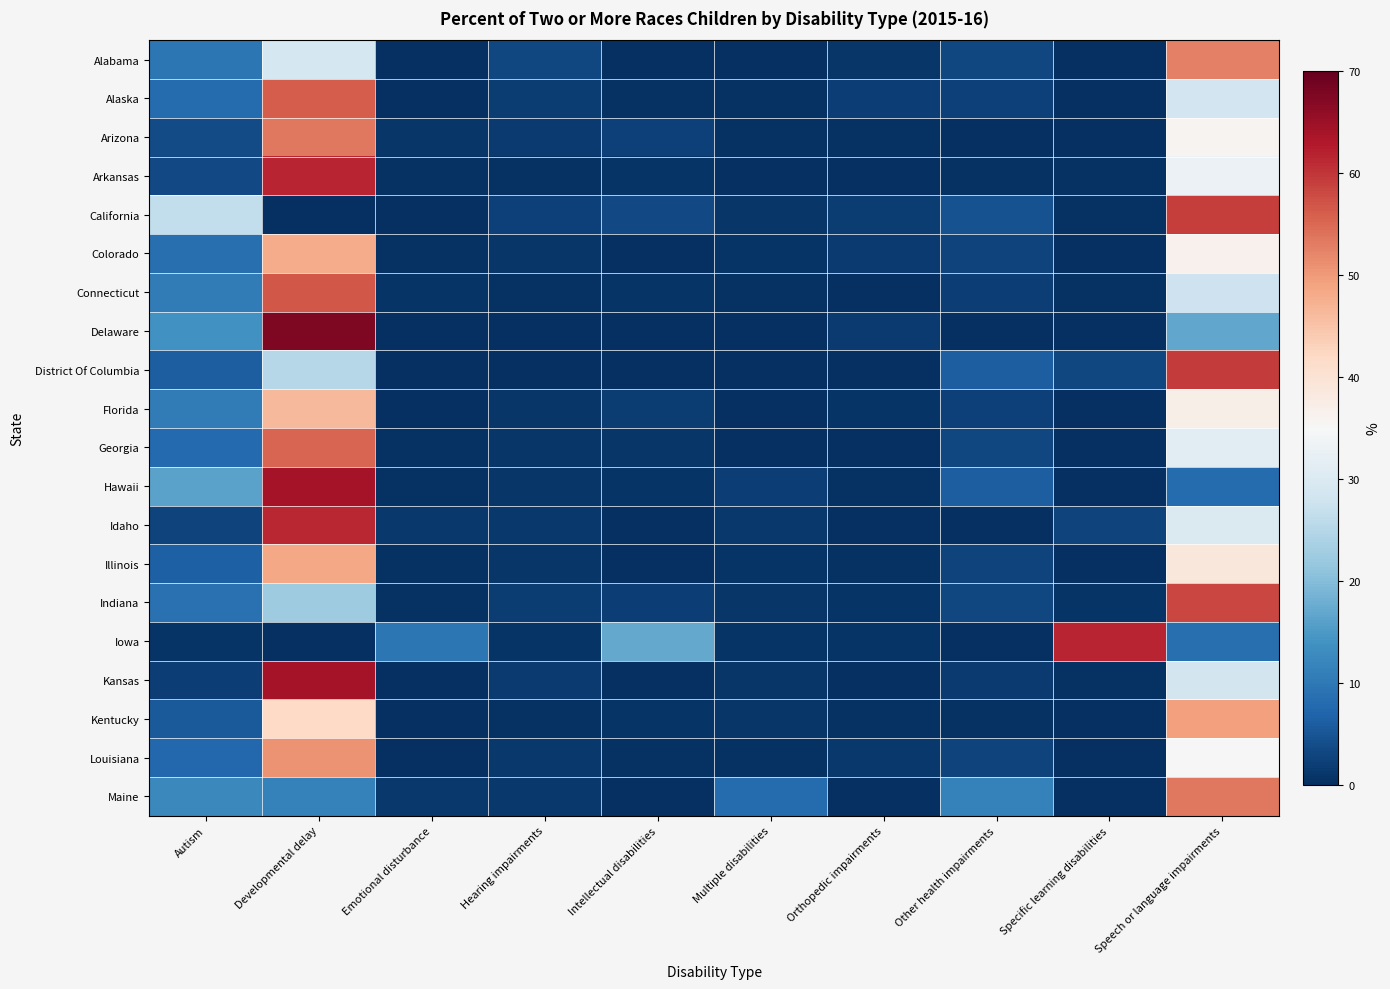

Reading left to right, extract all data points from this chart.

Alabama: Autism=9.8	Developmental delay=28.8	Emotional disturbance=0.0	Hearing impairments=3.3	Intellectual disabilities=0.0	Multiple disabilities=0.0	Orthopedic impairments=1.1	Other health impairments=3.3	Specific learning disabilities=0.0	Speech or language impairments=52.7
Alaska: Autism=8.0	Developmental delay=56.2	Emotional disturbance=0.0	Hearing impairments=1.7	Intellectual disabilities=0.3	Multiple disabilities=0.3	Orthopedic impairments=2.0	Other health impairments=2.3	Specific learning disabilities=0.0	Speech or language impairments=28.4
Arizona: Autism=3.7	Developmental delay=53.5	Emotional disturbance=1.0	Hearing impairments=1.4	Intellectual disabilities=2.2	Multiple disabilities=0.4	Orthopedic impairments=0.4	Other health impairments=0.2	Specific learning disabilities=0.2	Speech or language impairments=36.1
Arkansas: Autism=3.3	Developmental delay=61.5	Emotional disturbance=0.4	Hearing impairments=0.4	Intellectual disabilities=0.7	Multiple disabilities=0.0	Orthopedic impairments=0.0	Other health impairments=0.4	Specific learning disabilities=0.4	Speech or language impairments=33.0
California: Autism=26.3	Developmental delay=0.0	Emotional disturbance=0.3	Hearing impairments=2.2	Intellectual disabilities=3.5	Multiple disabilities=0.9	Orthopedic impairments=1.9	Other health impairments=4.6	Specific learning disabilities=0.5	Speech or language impairments=59.3
Colorado: Autism=8.6	Developmental delay=48.0	Emotional disturbance=0.4	Hearing impairments=1.0	Intellectual disabilities=0.0	Multiple disabilities=0.6	Orthopedic impairments=1.4	Other health impairments=2.5	Specific learning disabilities=0.2	Speech or language impairments=36.4
Connecticut: Autism=10.7	Developmental delay=56.7	Emotional disturbance=0.7	Hearing impairments=0.3	Intellectual disabilities=0.7	Multiple disabilities=0.3	Orthopedic impairments=0.0	Other health impairments=2.1	Specific learning disabilities=0.3	Speech or language impairments=27.8
Delaware: Autism=13.8	Developmental delay=67.7	Emotional disturbance=0.0	Hearing impairments=0.0	Intellectual disabilities=0.0	Multiple disabilities=0.0	Orthopedic impairments=1.5	Other health impairments=0.0	Specific learning disabilities=0.0	Speech or language impairments=16.9
District Of Columbia: Autism=6.2	Developmental delay=25.0	Emotional disturbance=0.0	Hearing impairments=0.0	Intellectual disabilities=0.0	Multiple disabilities=0.0	Orthopedic impairments=0.0	Other health impairments=6.2	Specific learning disabilities=3.1	Speech or language impairments=59.4
Florida: Autism=10.6	Developmental delay=46.4	Emotional disturbance=0.1	Hearing impairments=0.9	Intellectual disabilities=1.7	Multiple disabilities=0.0	Orthopedic impairments=0.7	Other health impairments=2.4	Specific learning disabilities=0.1	Speech or language impairments=37.0
Georgia: Autism=7.8	Developmental delay=55.3	Emotional disturbance=0.4	Hearing impairments=0.9	Intellectual disabilities=1.0	Multiple disabilities=0.0	Orthopedic impairments=0.1	Other health impairments=3.2	Specific learning disabilities=0.1	Speech or language impairments=31.0
Hawaii: Autism=16.2	Developmental delay=64.2	Emotional disturbance=0.5	Hearing impairments=0.9	Intellectual disabilities=0.7	Multiple disabilities=2.1	Orthopedic impairments=0.5	Other health impairments=6.1	Specific learning disabilities=0.0	Speech or language impairments=8.2
Idaho: Autism=2.5	Developmental delay=61.2	Emotional disturbance=1.2	Hearing impairments=1.2	Intellectual disabilities=0.0	Multiple disabilities=1.2	Orthopedic impairments=0.0	Other health impairments=0.0	Specific learning disabilities=2.5	Speech or language impairments=30.0
Illinois: Autism=6.4	Developmental delay=48.6	Emotional disturbance=0.5	Hearing impairments=1.0	Intellectual disabilities=0.2	Multiple disabilities=0.8	Orthopedic impairments=0.5	Other health impairments=2.6	Specific learning disabilities=0.1	Speech or language impairments=39.0
Indiana: Autism=8.8	Developmental delay=22.7	Emotional disturbance=0.5	Hearing impairments=1.7	Intellectual disabilities=2.1	Multiple disabilities=0.9	Orthopedic impairments=0.7	Other health impairments=3.1	Specific learning disabilities=0.6	Speech or language impairments=58.4
Iowa: Autism=0.7	Developmental delay=0.0	Emotional disturbance=9.7	Hearing impairments=0.7	Intellectual disabilities=17.1	Multiple disabilities=0.7	Orthopedic impairments=0.7	Other health impairments=0.0	Specific learning disabilities=61.7	Speech or language impairments=8.6
Kansas: Autism=2.2	Developmental delay=64.2	Emotional disturbance=0.0	Hearing impairments=1.6	Intellectual disabilities=0.0	Multiple disabilities=1.0	Orthopedic impairments=0.2	Other health impairments=1.4	Specific learning disabilities=0.4	Speech or language impairments=28.7
Kentucky: Autism=5.5	Developmental delay=41.9	Emotional disturbance=0.0	Hearing impairments=0.3	Intellectual disabilities=0.8	Multiple disabilities=0.9	Orthopedic impairments=0.5	Other health impairments=0.5	Specific learning disabilities=0.1	Speech or language impairments=49.5
Louisiana: Autism=7.4	Developmental delay=50.8	Emotional disturbance=0.0	Hearing impairments=1.2	Intellectual disabilities=0.4	Multiple disabilities=0.4	Orthopedic impairments=1.2	Other health impairments=2.7	Specific learning disabilities=0.0	Speech or language impairments=35.2
Maine: Autism=12.5	Developmental delay=11.4	Emotional disturbance=1.1	Hearing impairments=1.1	Intellectual disabilities=0.0	Multiple disabilities=8.0	Orthopedic impairments=0.0	Other health impairments=11.4	Specific learning disabilities=0.0	Speech or language impairments=53.4